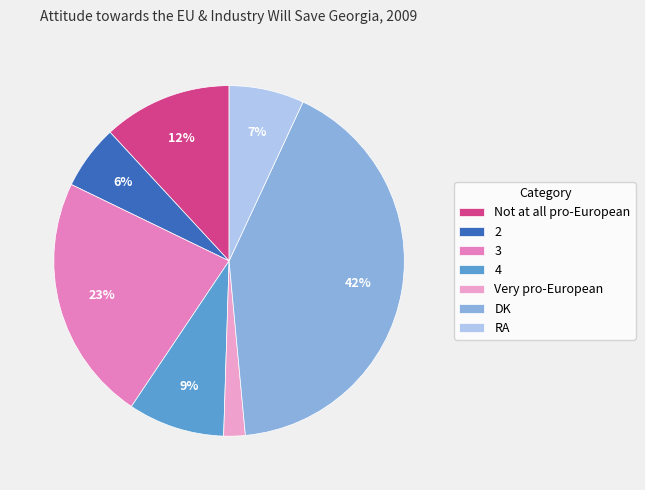

How many segments does this pie chart have?

7